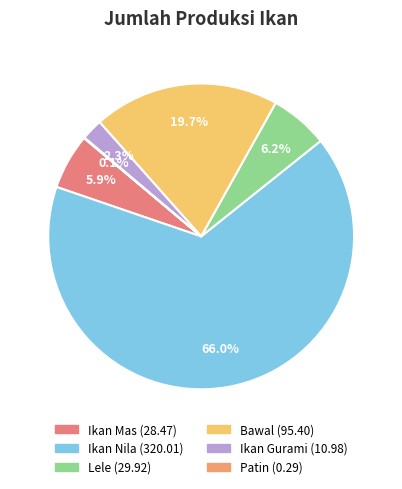

To the nearest percent, what portion does Ikan Gurami represent?

2%